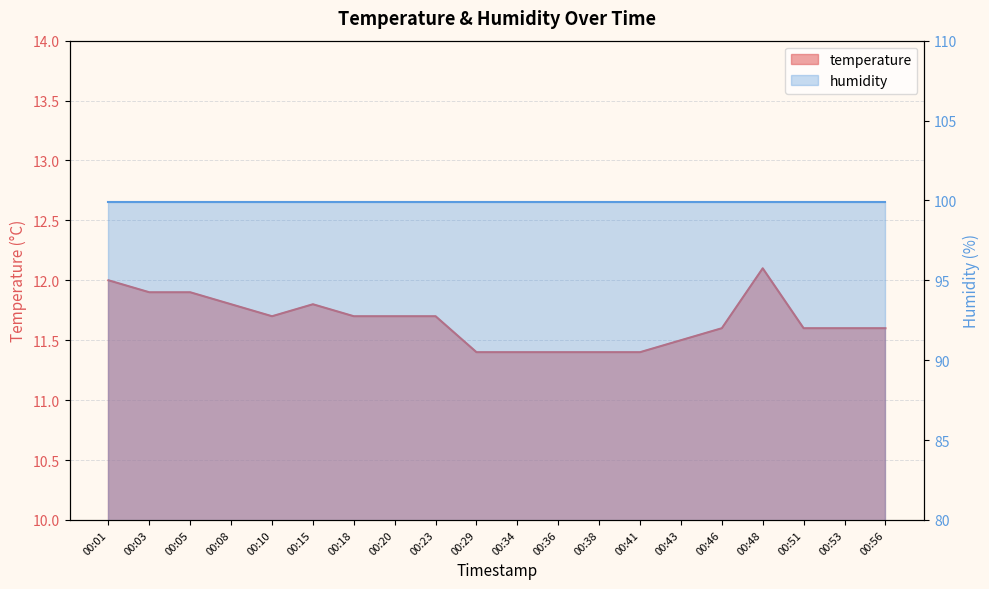

What is the ratio of the value at 00:01 to the value at 00:18?

1.0